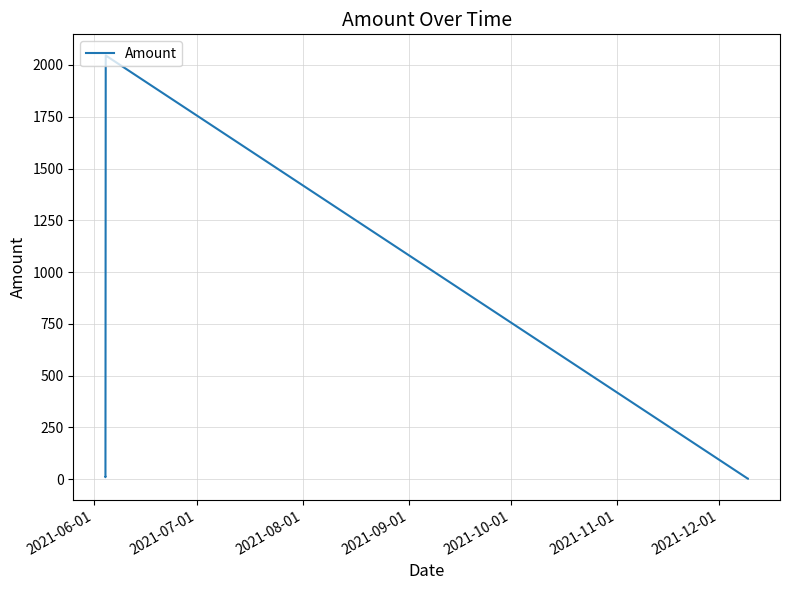

What is the maximum value shown in the chart?

2045.8